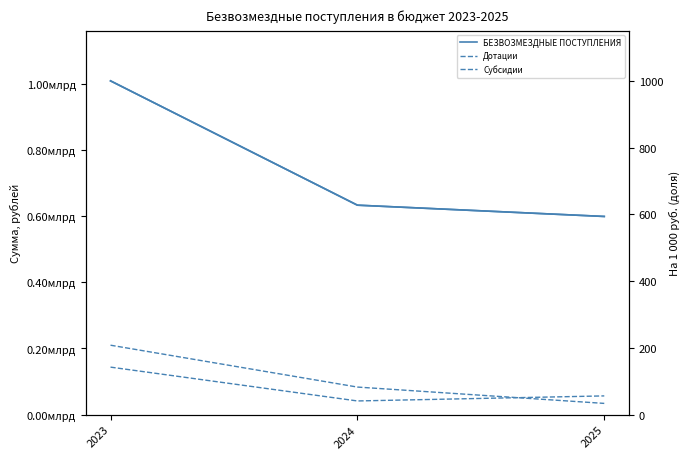

What is the total value across all series at 2025?

689737764.3